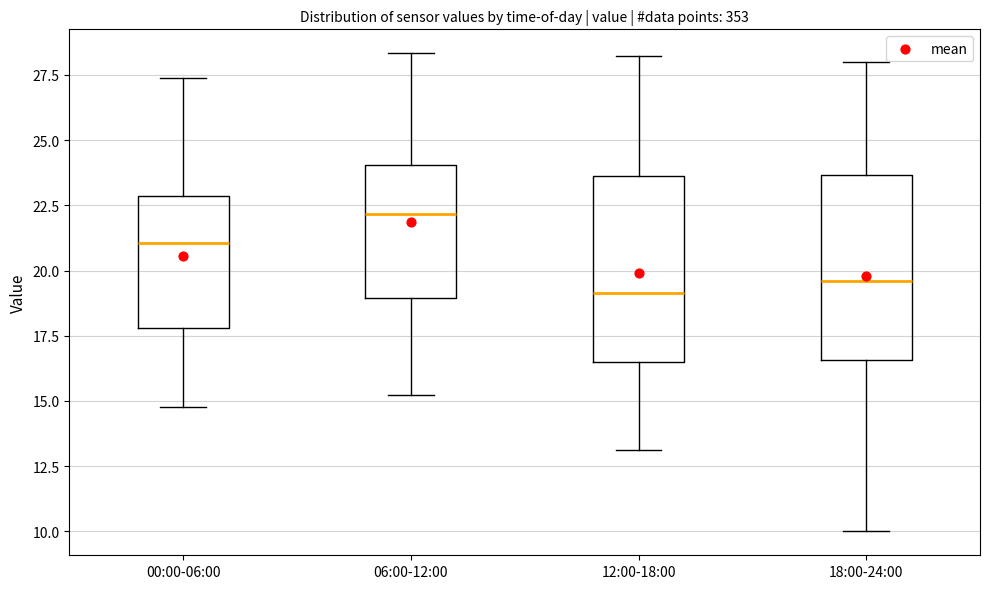

Where does the lower whisker of the box for 18:00-24:00 end on the y-axis? The values are not printed on the chart, so give them approximately, as read against the axis.

10.0